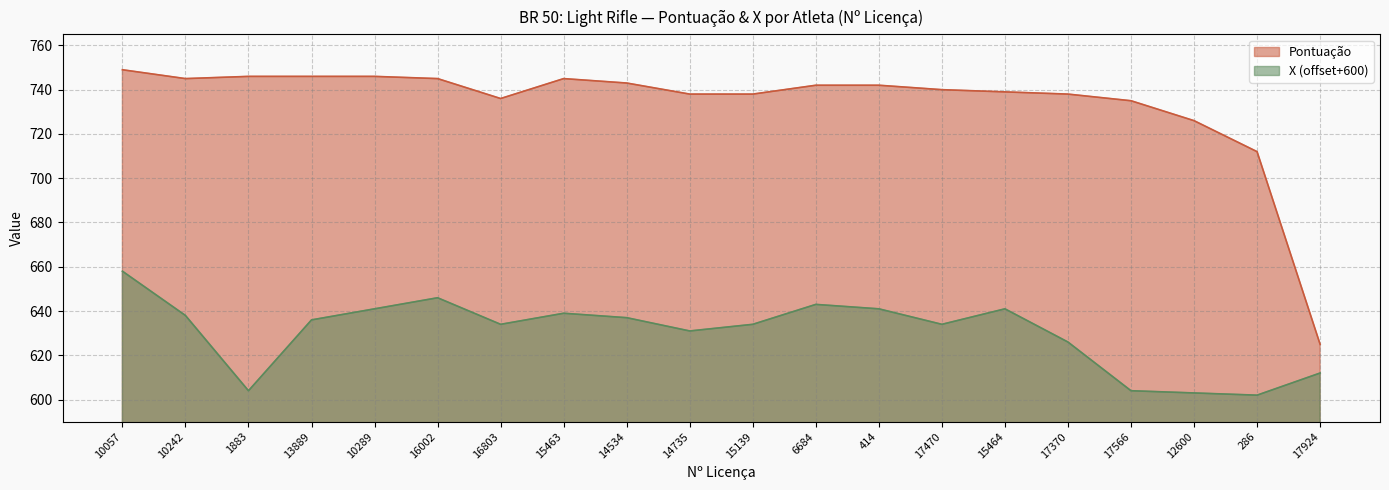

What is the difference between the maximum and second lowest values in the X series?

55